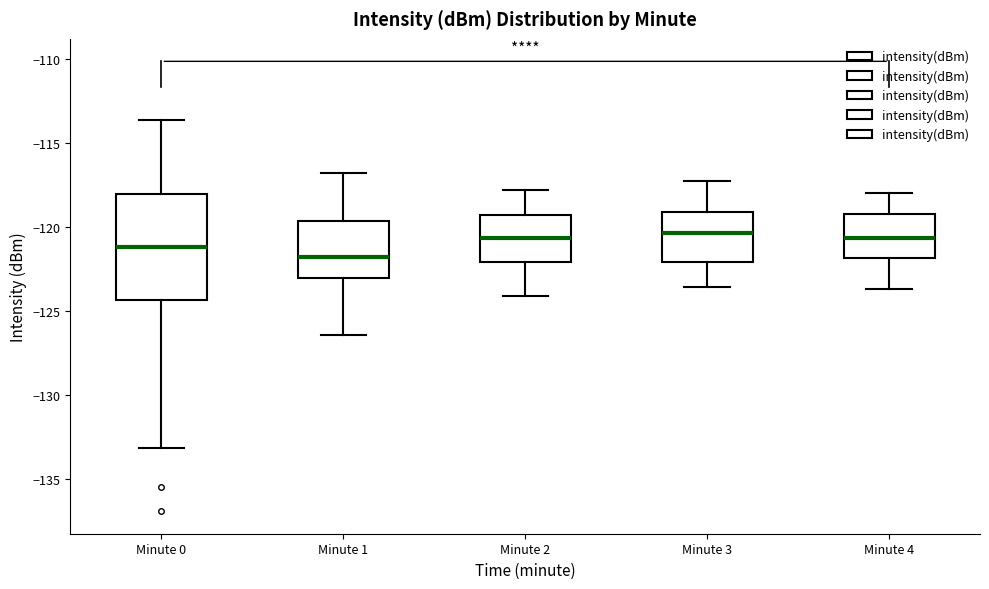

Where is the lower edge of the box for Minute 3 on the y-axis? The values are not printed on the chart, so give them approximately, as read against the axis.

-122.0